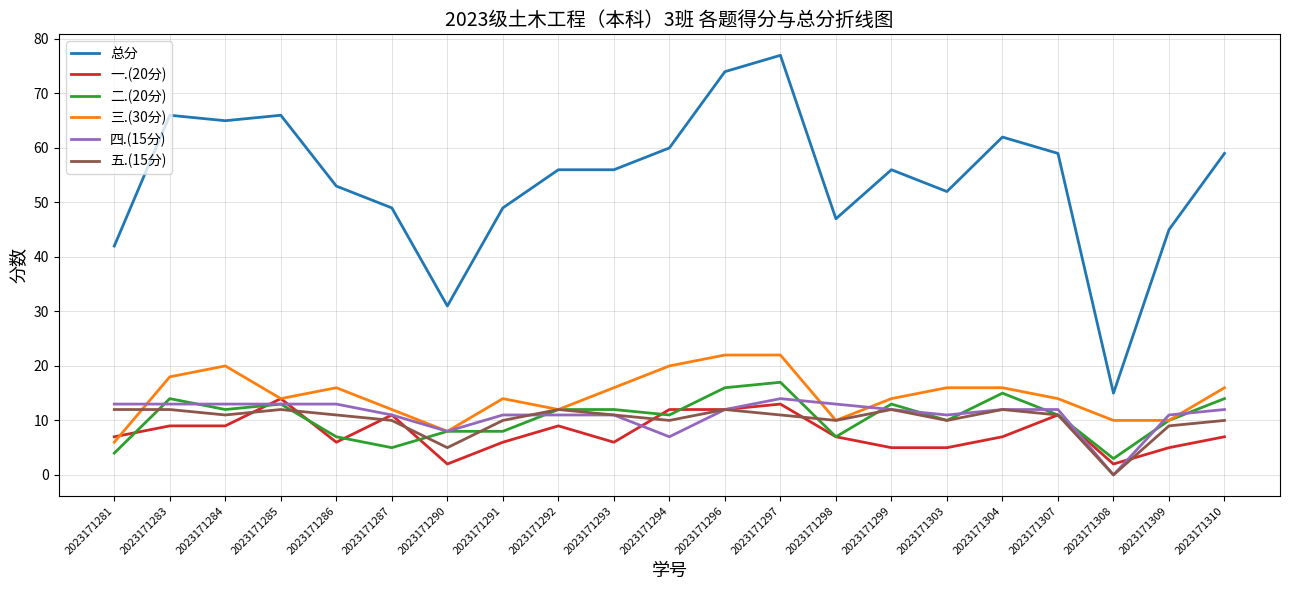

Between 2023171296 and 2023171309, which series saw the biggest shift?

总分